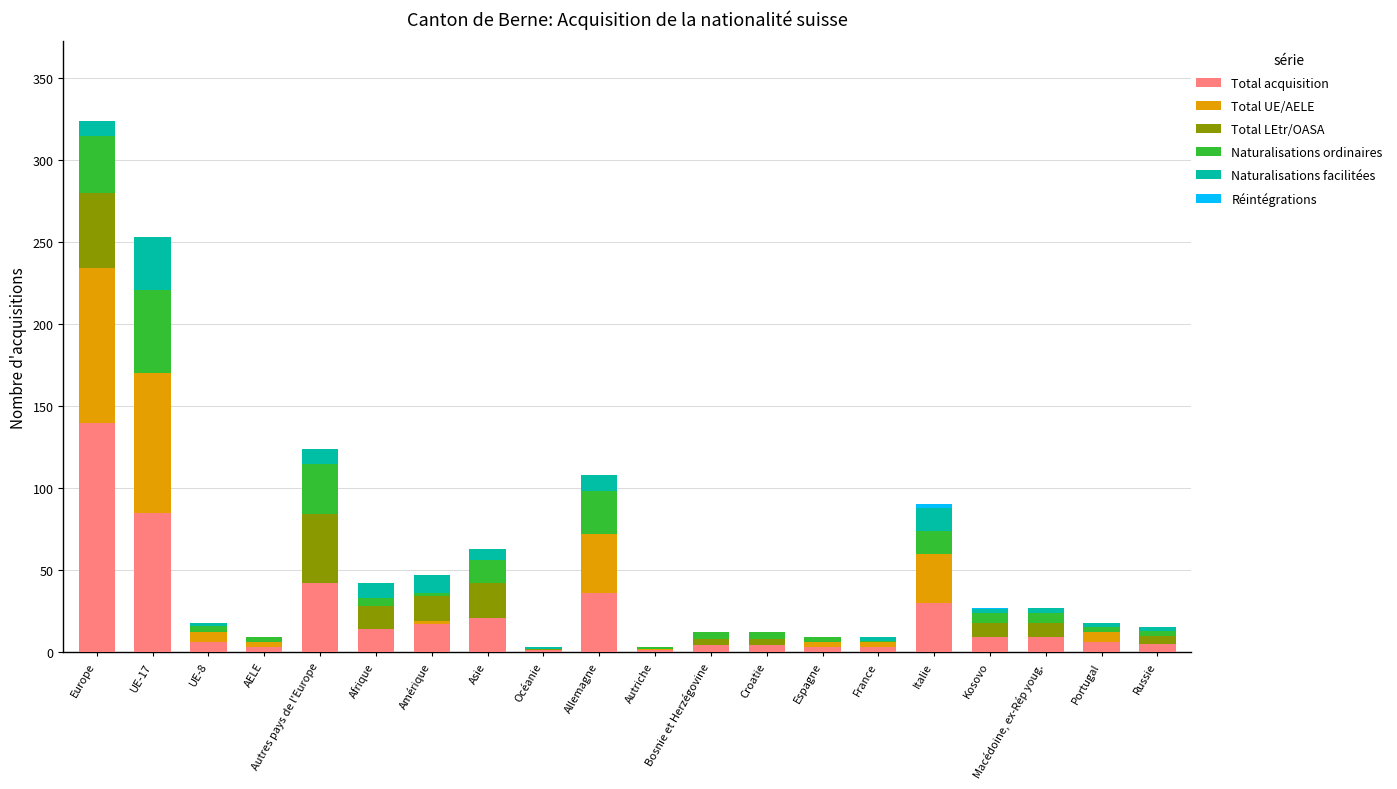

What is the highest value of the Total acquisition series?

140